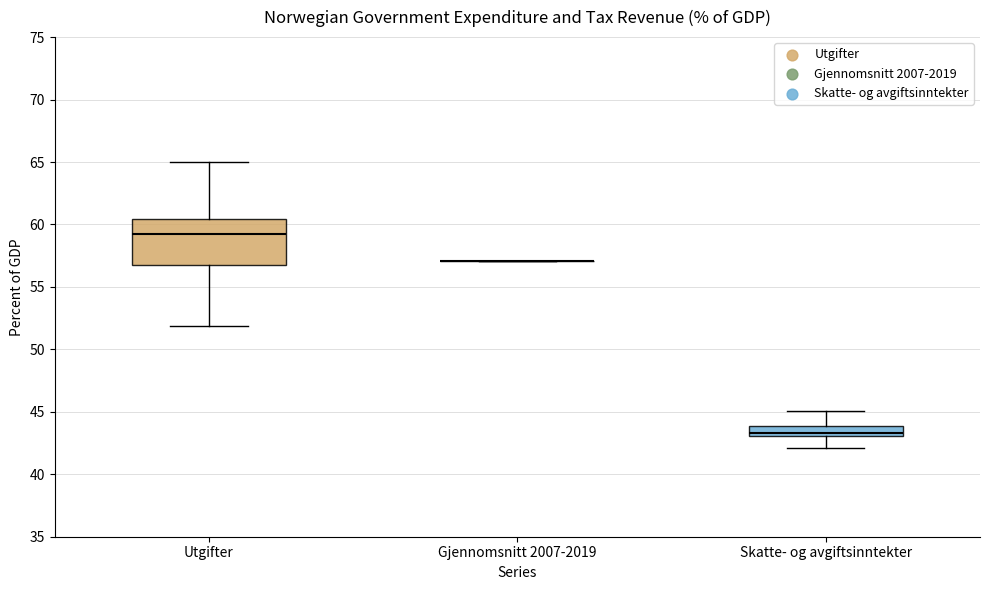

Reading left to right, transcribe this box plot: for each box, give where its median line is, the range the box spans, and where its two whiskers end, as read against the y-axis. The values are not printed on the chart, so give them approximately, as read against the axis.

Utgifter: median 59.0, box 57.0 to 60.5, whiskers 52.0 to 65.0
Gjennomsnitt 2007-2019: box collapsed to a line at 57.0, whiskers 57.0 to 57.0
Skatte- og avgiftsinntekter: median 43.5, box 43.0 to 44.0, whiskers 42.0 to 45.0